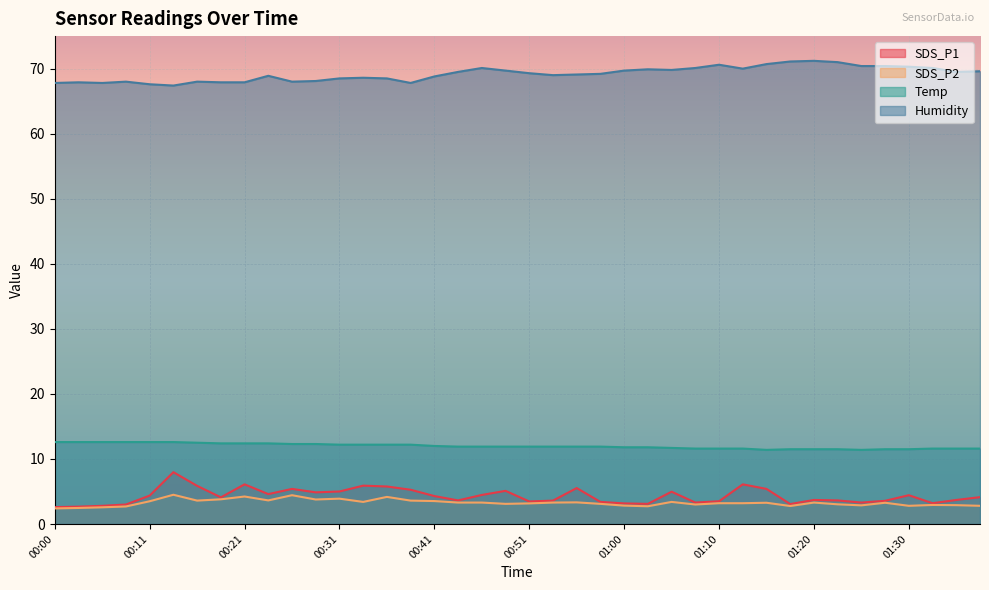

The value of SDS_P1 at 00:06 is 2.8. True or false?

True